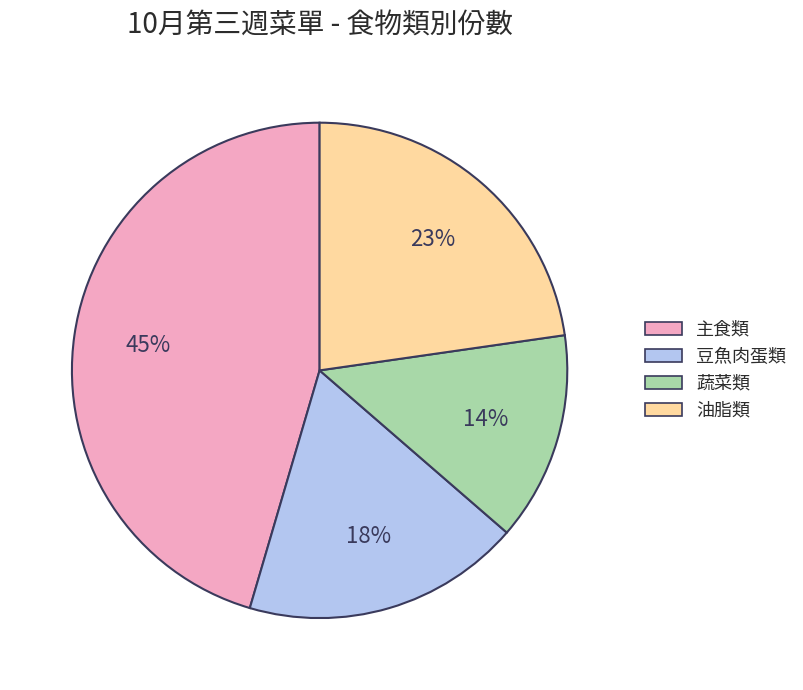

Does any single category account for the majority?

No